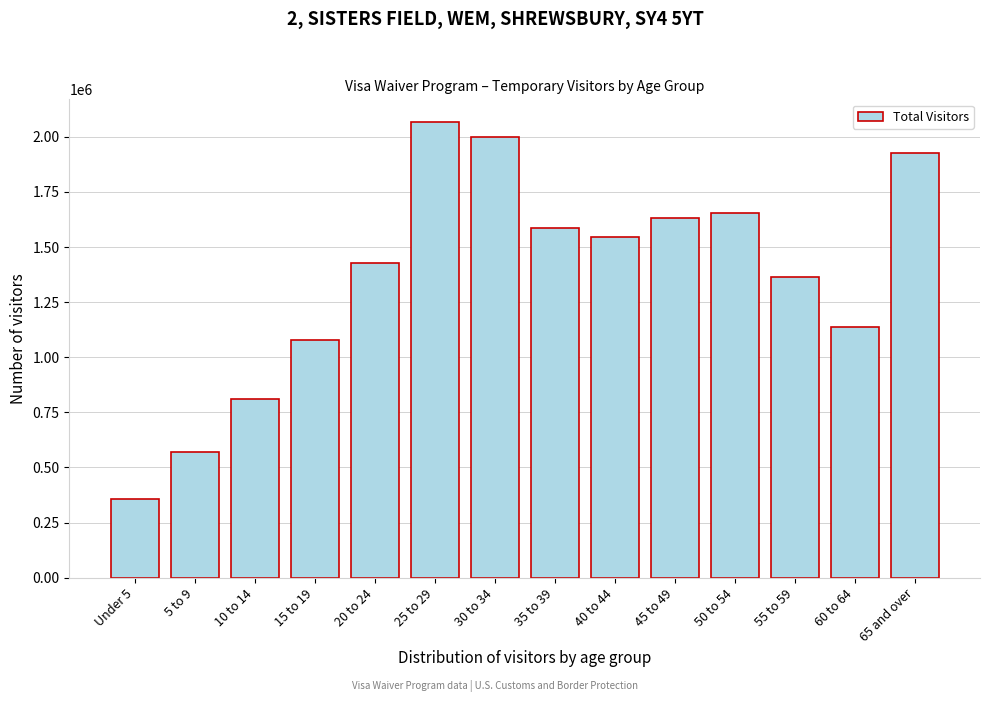

Reading left to right, what are all the values shown in this chart?

358046	571998	812031	1078458	1426767	2066547	2000641	1586049	1544098	1633840	1654073	1362685	1138448	1925836